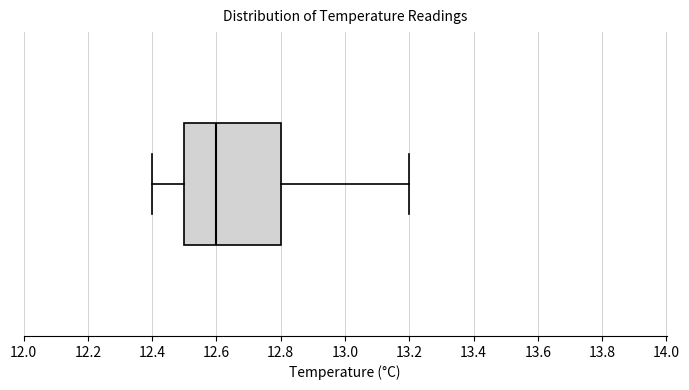

Read this box plot against the x-axis: the position of the median line, the range covered by the box, and the ends of both whiskers. The values are not printed on the chart, so give them approximately, as read against the axis.

median 12.6, box 12.5 to 12.8, whiskers 12.4 to 13.2